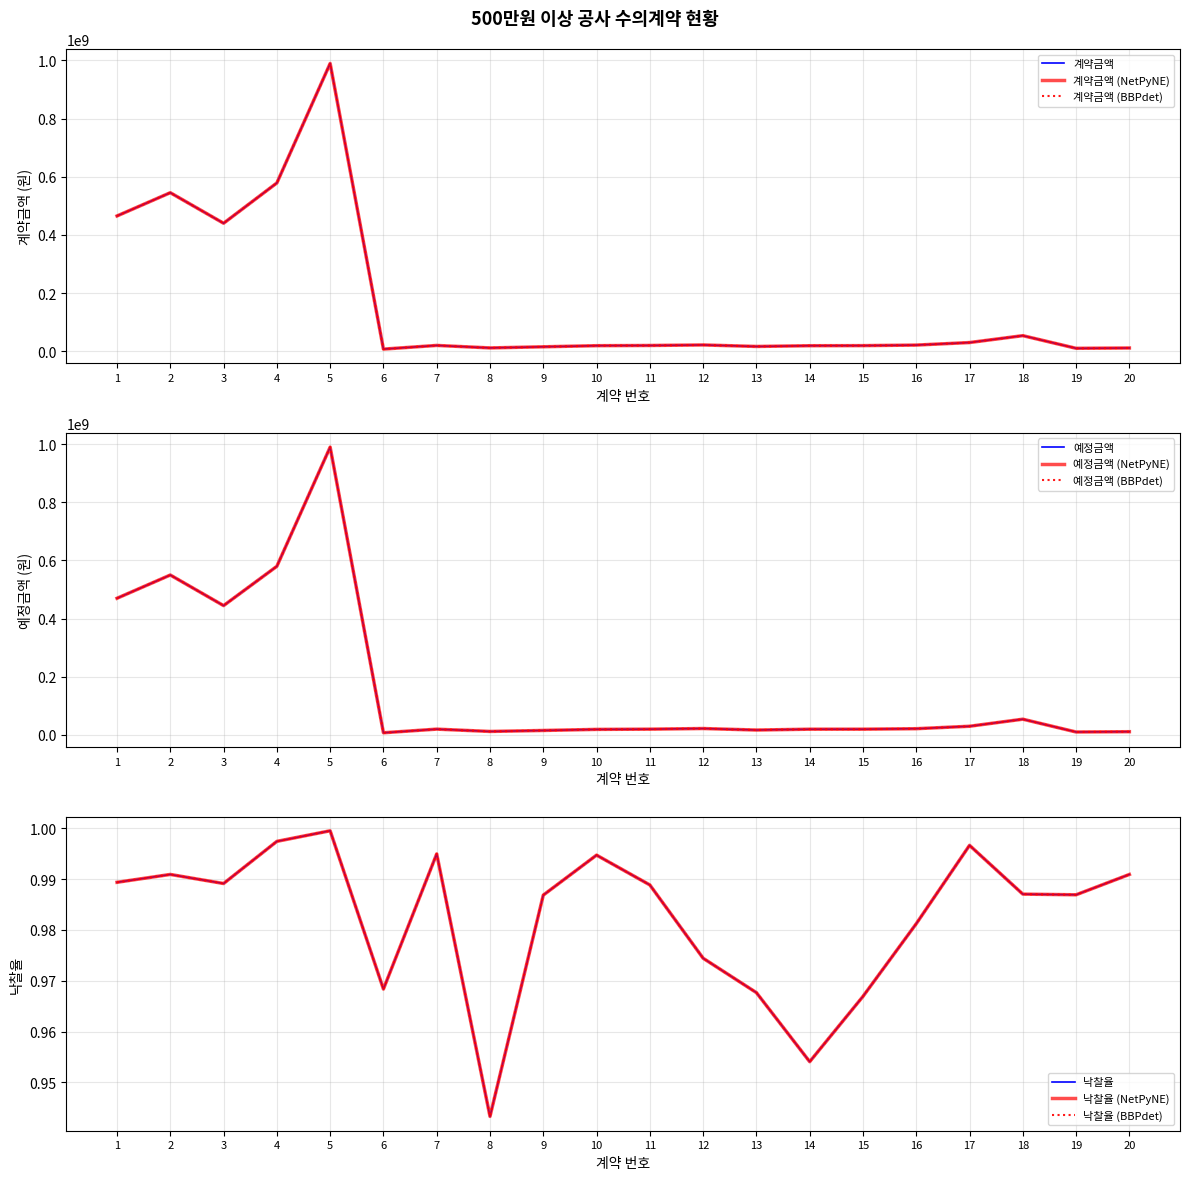

What is the value of the 계약금액 point at the 9th from the left?

15000000.0